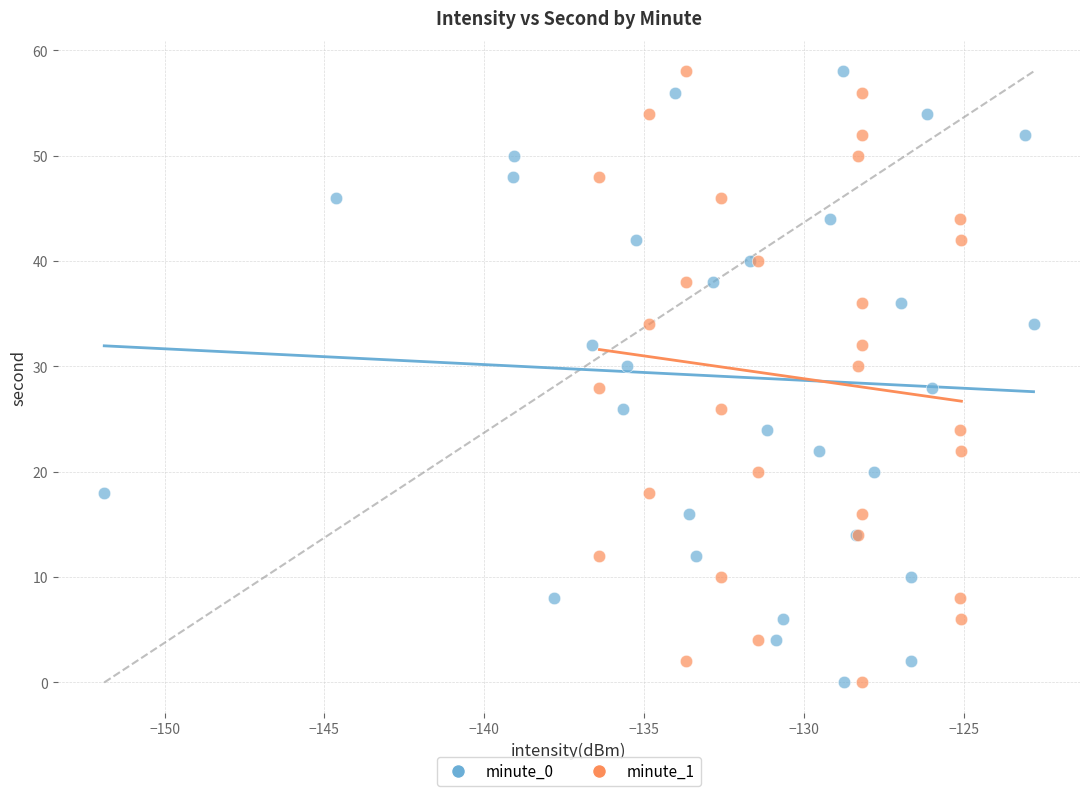

What are all the series names shown in the legend?

minute_0, minute_1